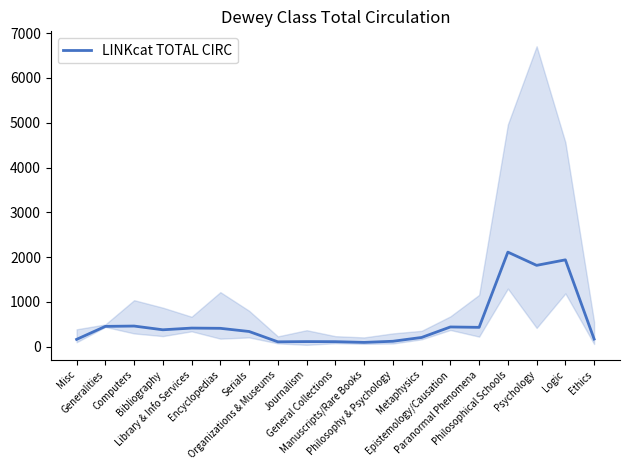

What is the sum of the values at Bibliography and Metaphysics?

578.7